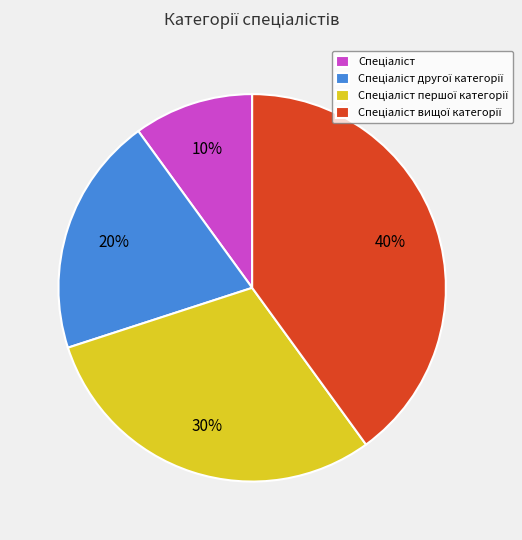

To the nearest percent, what is the difference between the largest and smallest slice percentages?

30%